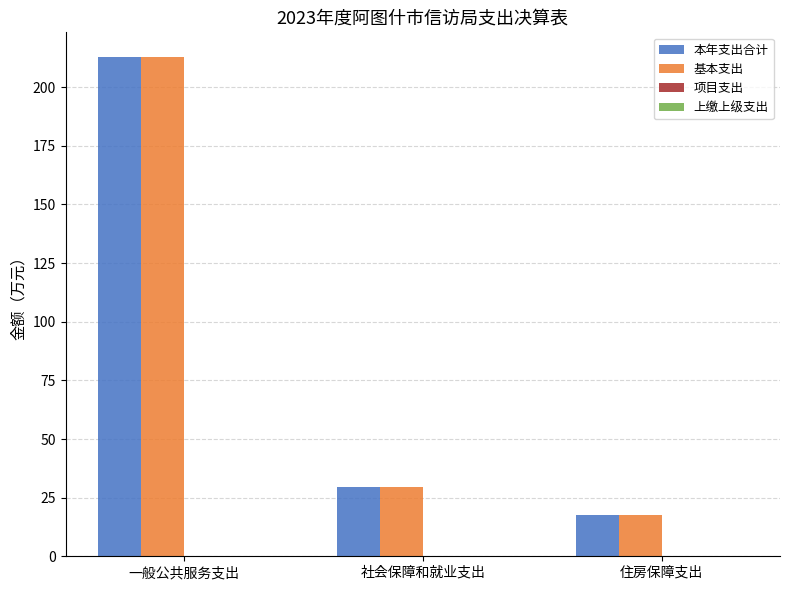

At which label is 本年支出合计 closest to 115?

社会保障和就业支出